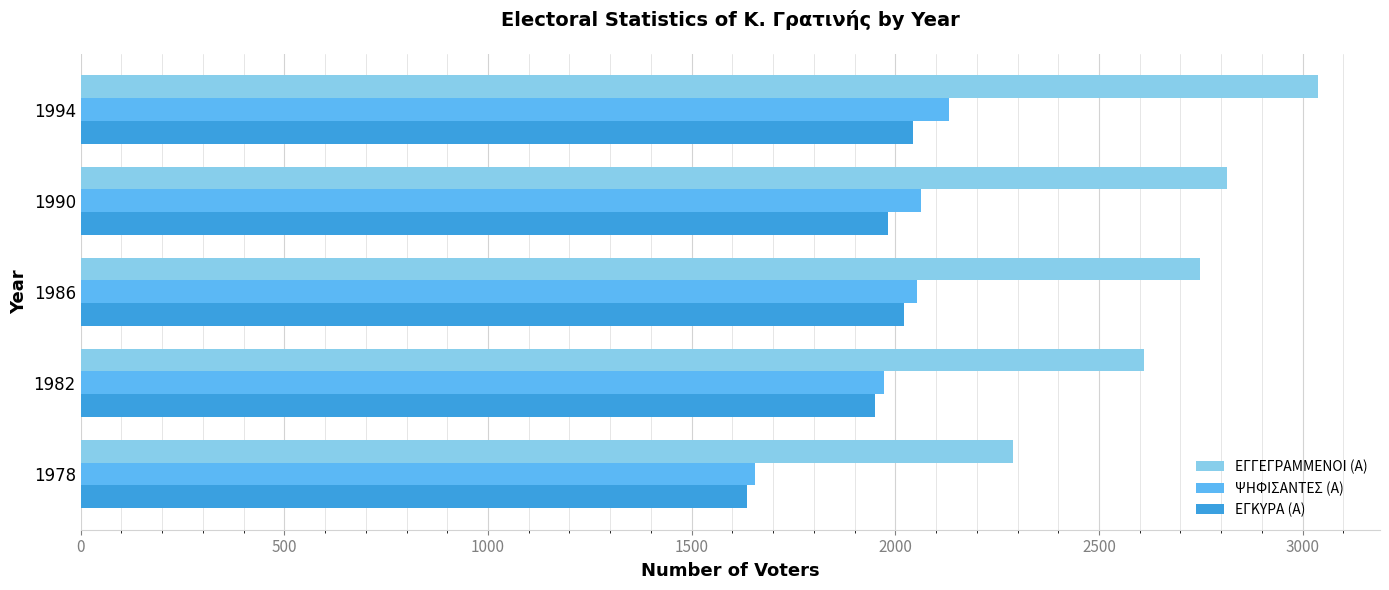

Which series has the largest range (max minus min)?

ΕΓΓΕΓΡΑΜΜΕΝΟΙ (Α)